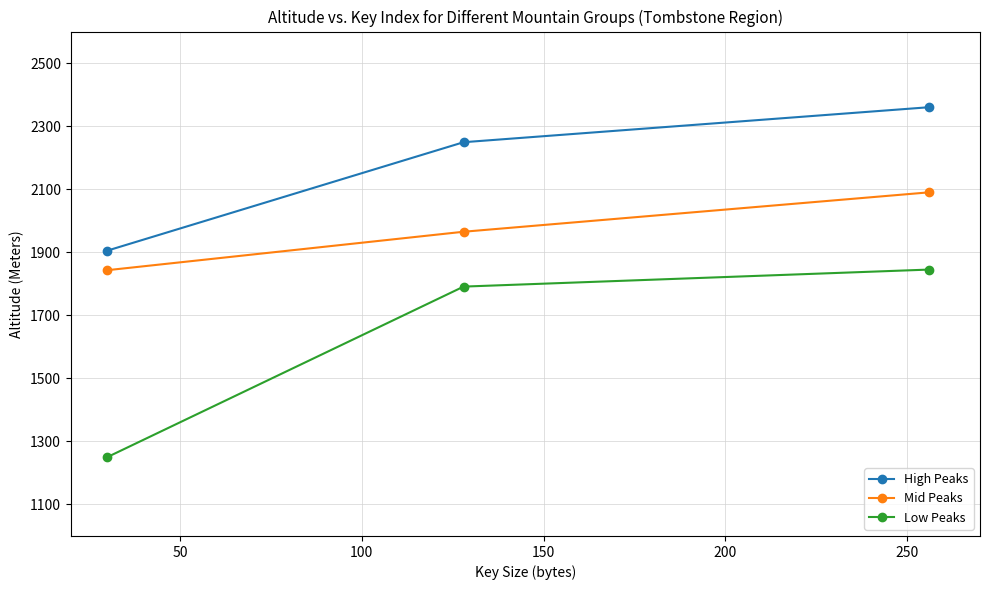

What is the sum of all High Peaks values?

6514